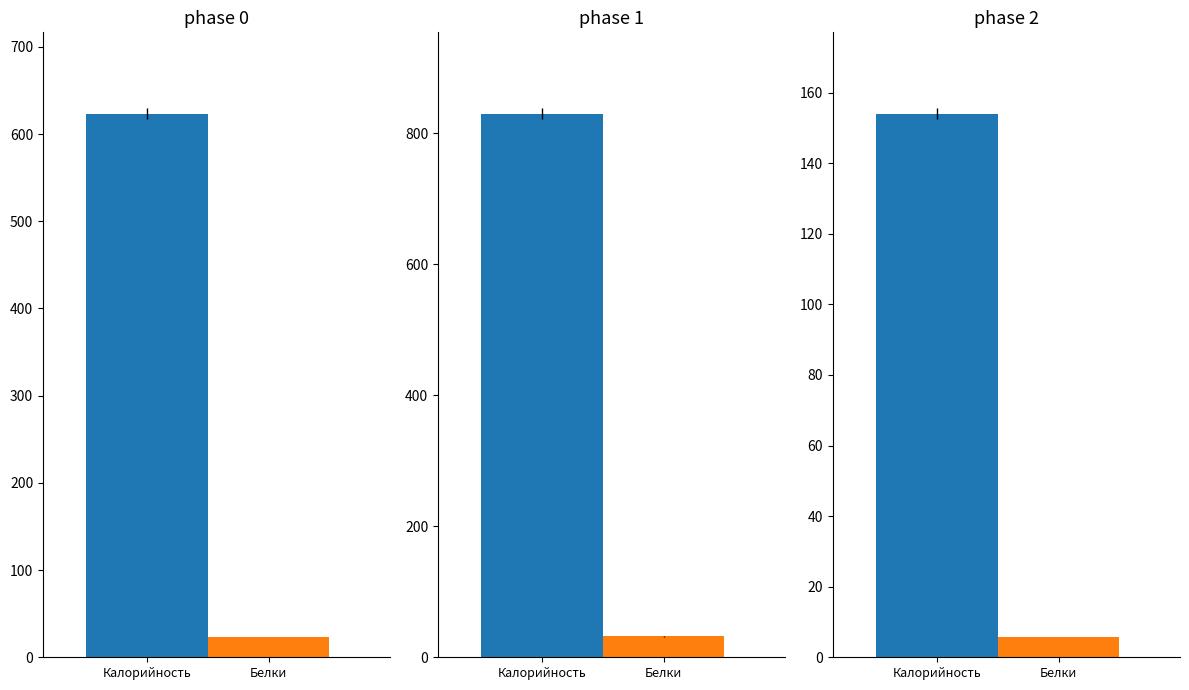

True or false: Белки has a value of 23.2 at Завтрак.

True